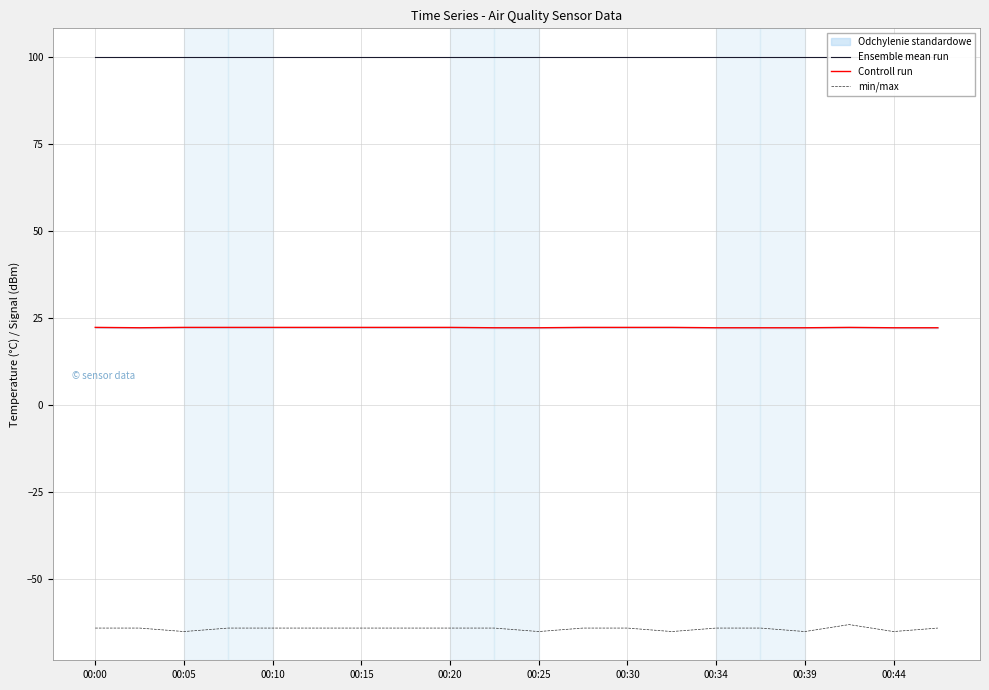

Which category has the highest value in the Ensemble mean run series?

00:00